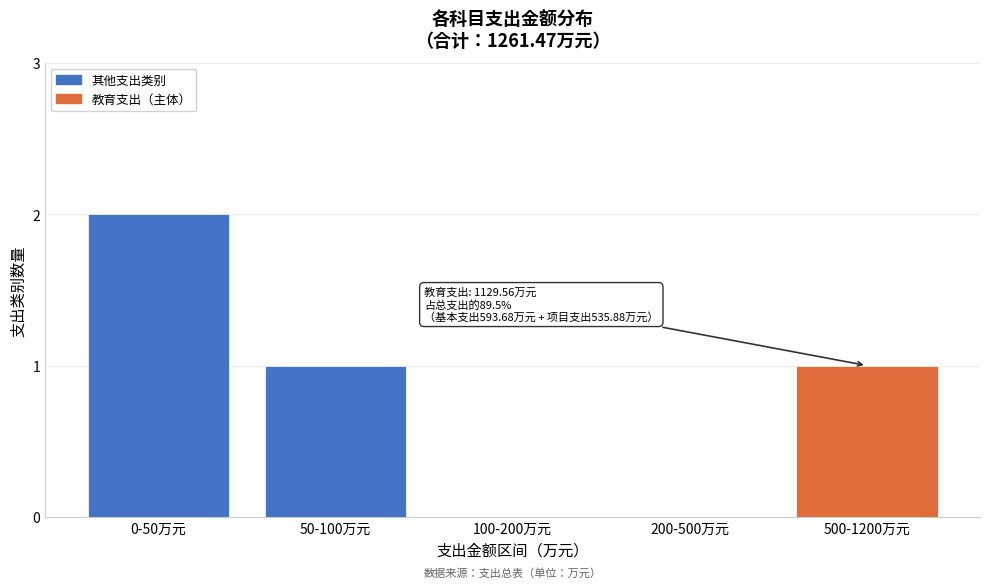

Reading left to right, what are all the values shown in this chart?

0-50万元=2	50-100万元=1	100-200万元=0	200-500万元=0	500-1200万元=1